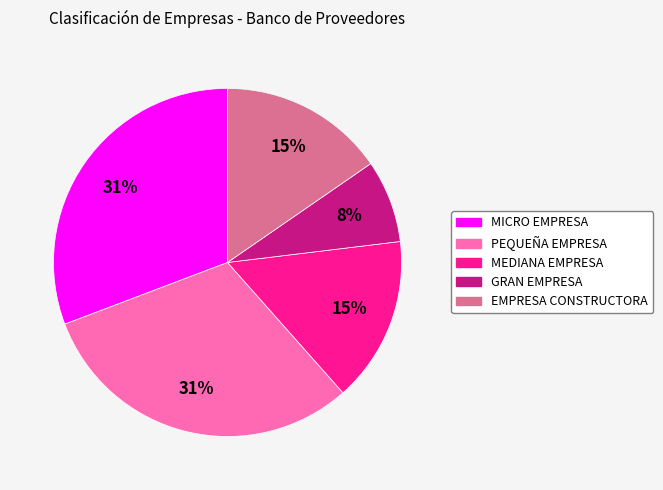

To the nearest percent, what is the combined percentage of EMPRESA CONSTRUCTORA and PEQUEÑA EMPRESA?

46%